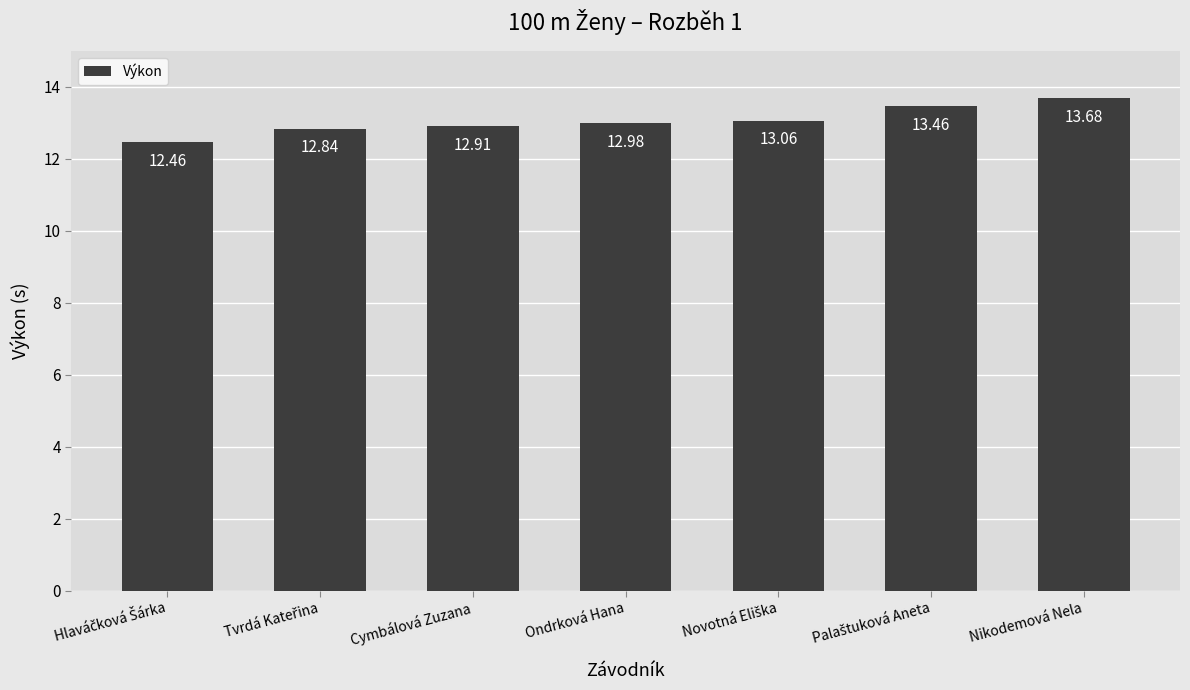

What is the maximum value shown in the chart?

13.7